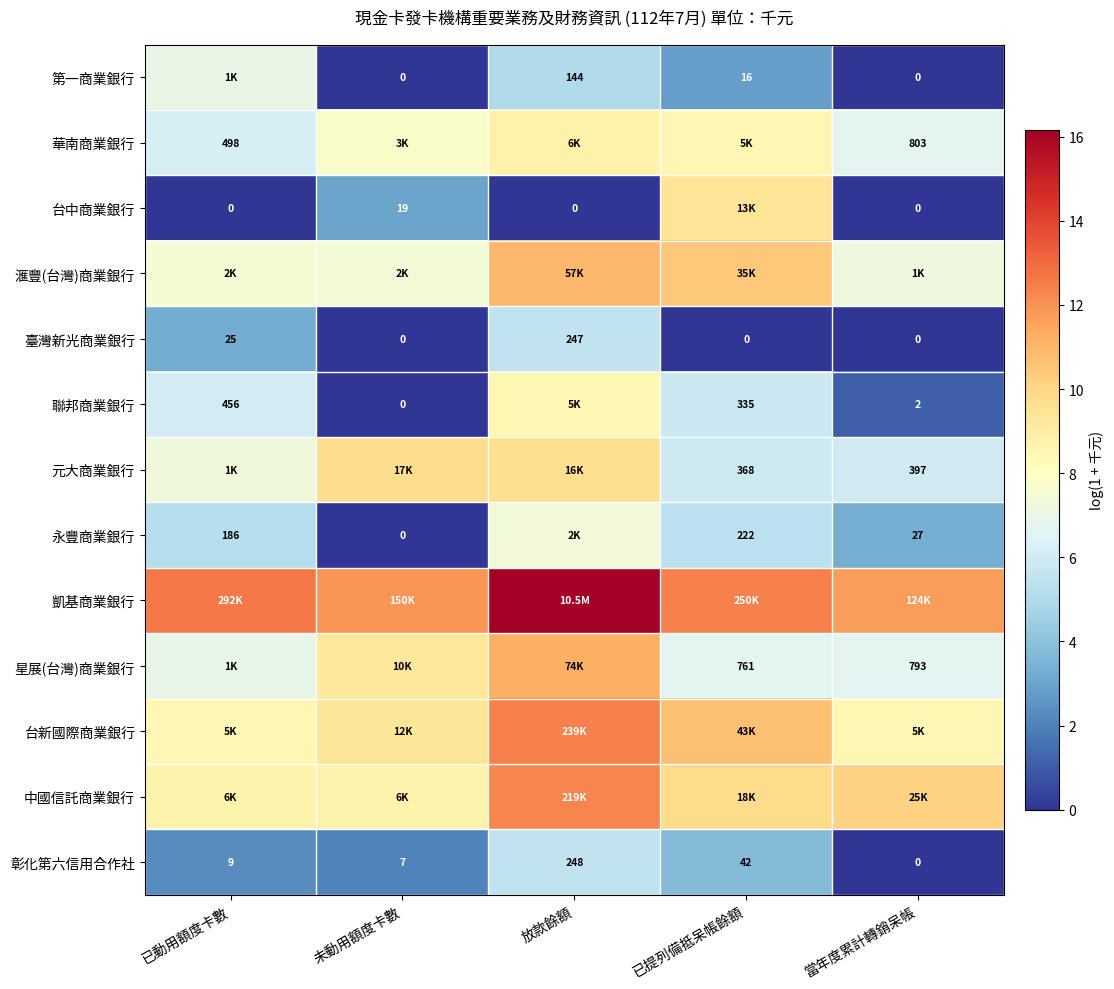

At which label is 彰化第六信用合作社 closest to 124?

已提列備抵呆帳餘額